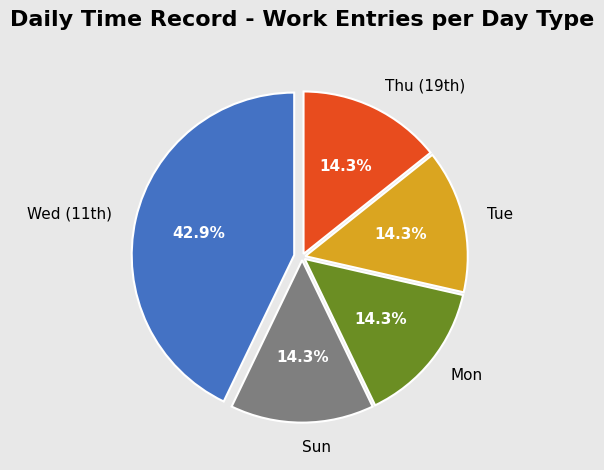

Which category has the biggest portion of the pie?

Wed (11th)